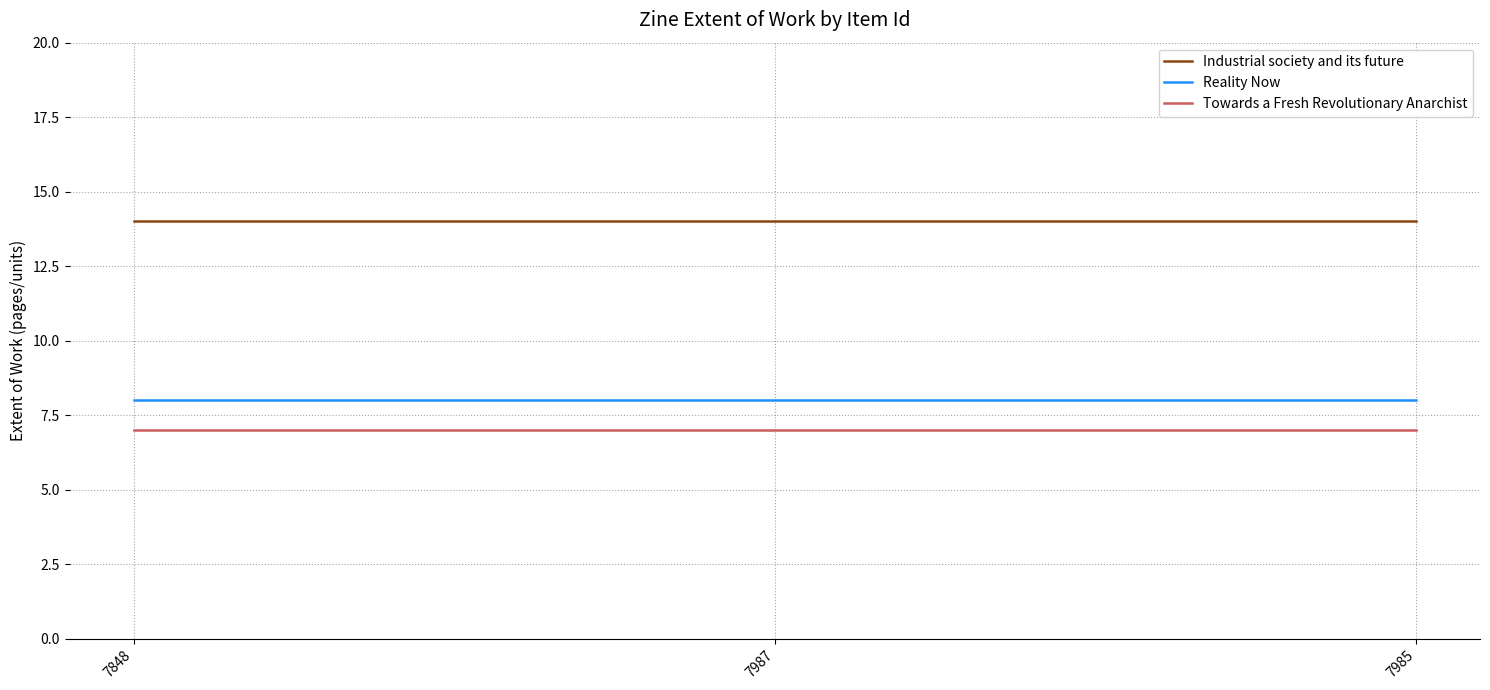

Reading left to right, transcribe all the data shown in this chart.

Industrial society and its future: 14	14	14
Reality Now: 8	8	8
Towards a Fresh Revolutionary Anarchist: 7	7	7